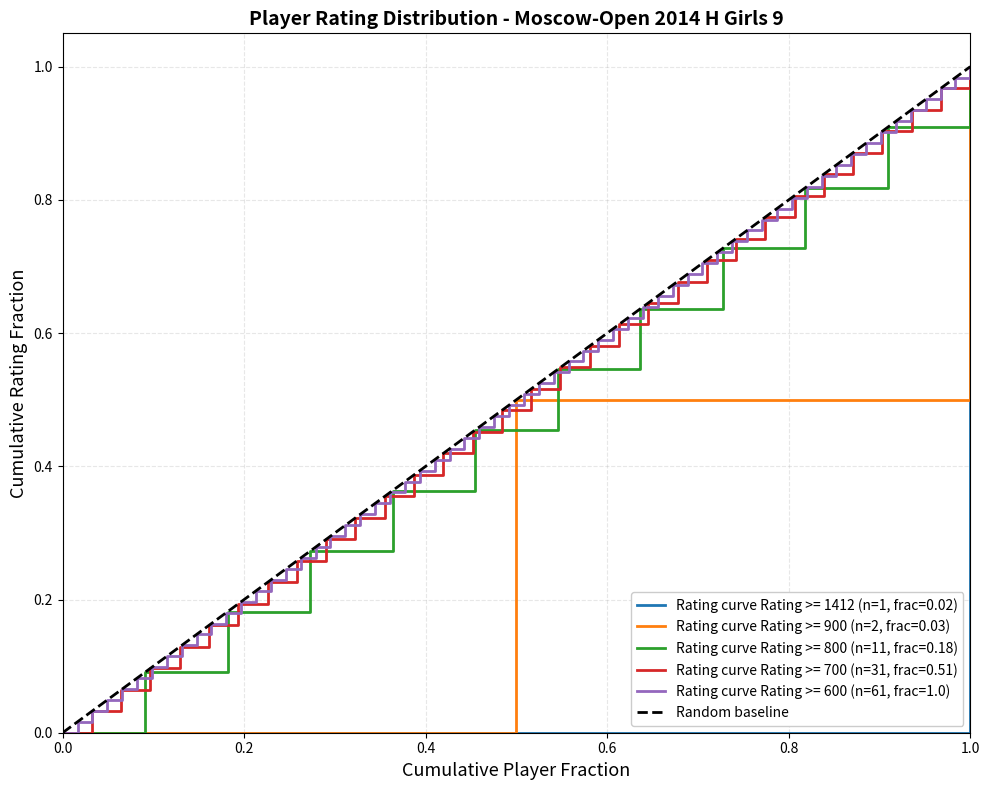

Which category has the highest value in the Rating curve Rating >= 900 (n=2, frac=0.03) series?

1.0